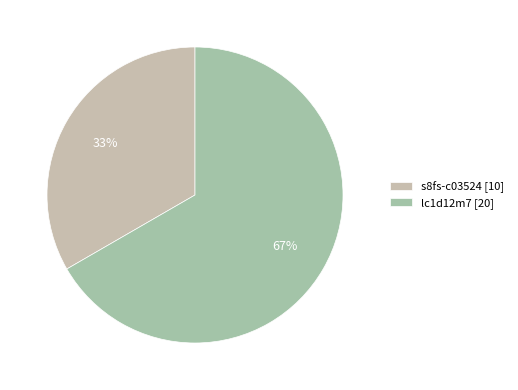

What portion of the pie excludes lc1d12m7?

33.3%